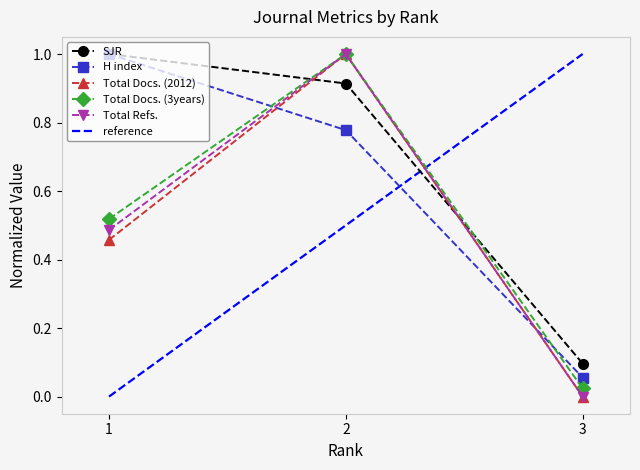

Where is SJR nearest to the value 0?

3